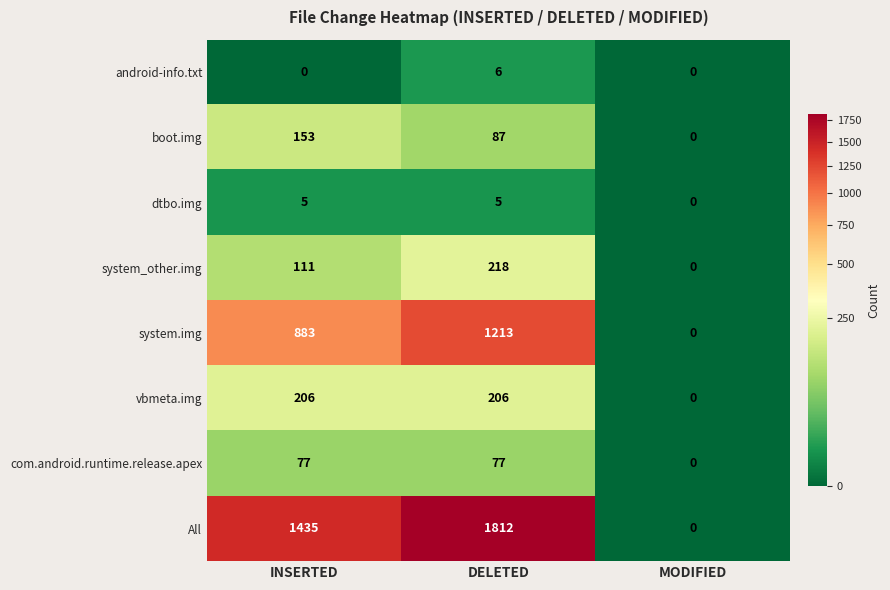

Is it true that system_other.img equals 50 at INSERTED?

False